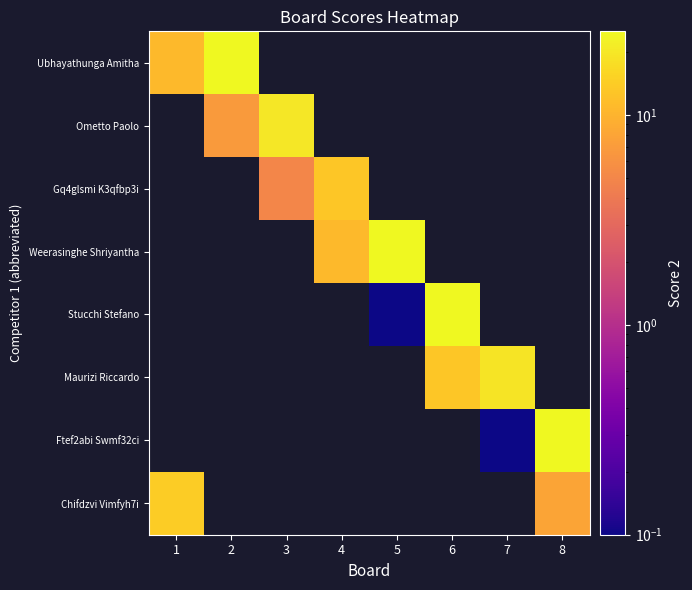

At 7, list the series in order from smallest to largest.

Ftef2abi Swmf32ci, Chifdzvi Vimfyh7i, Ubhayathunga Amitha, Ometto Paolo, Gq4glsmi K3qfbp3i, Weerasinghe Shriyantha, Stucchi Stefano, Maurizi Riccardo